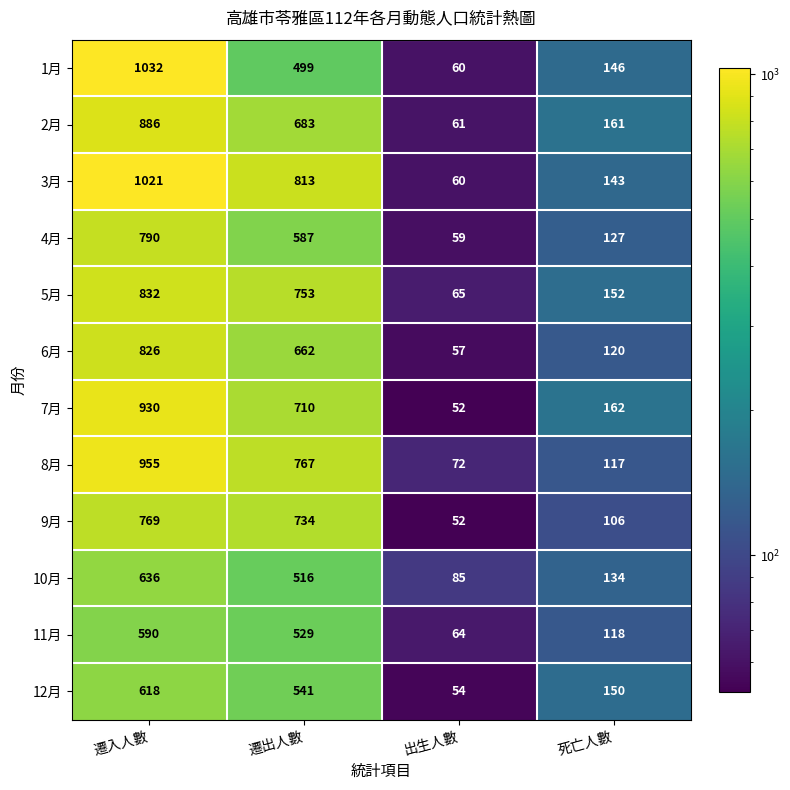

At which label is 12月 closest to 336?

死亡人數